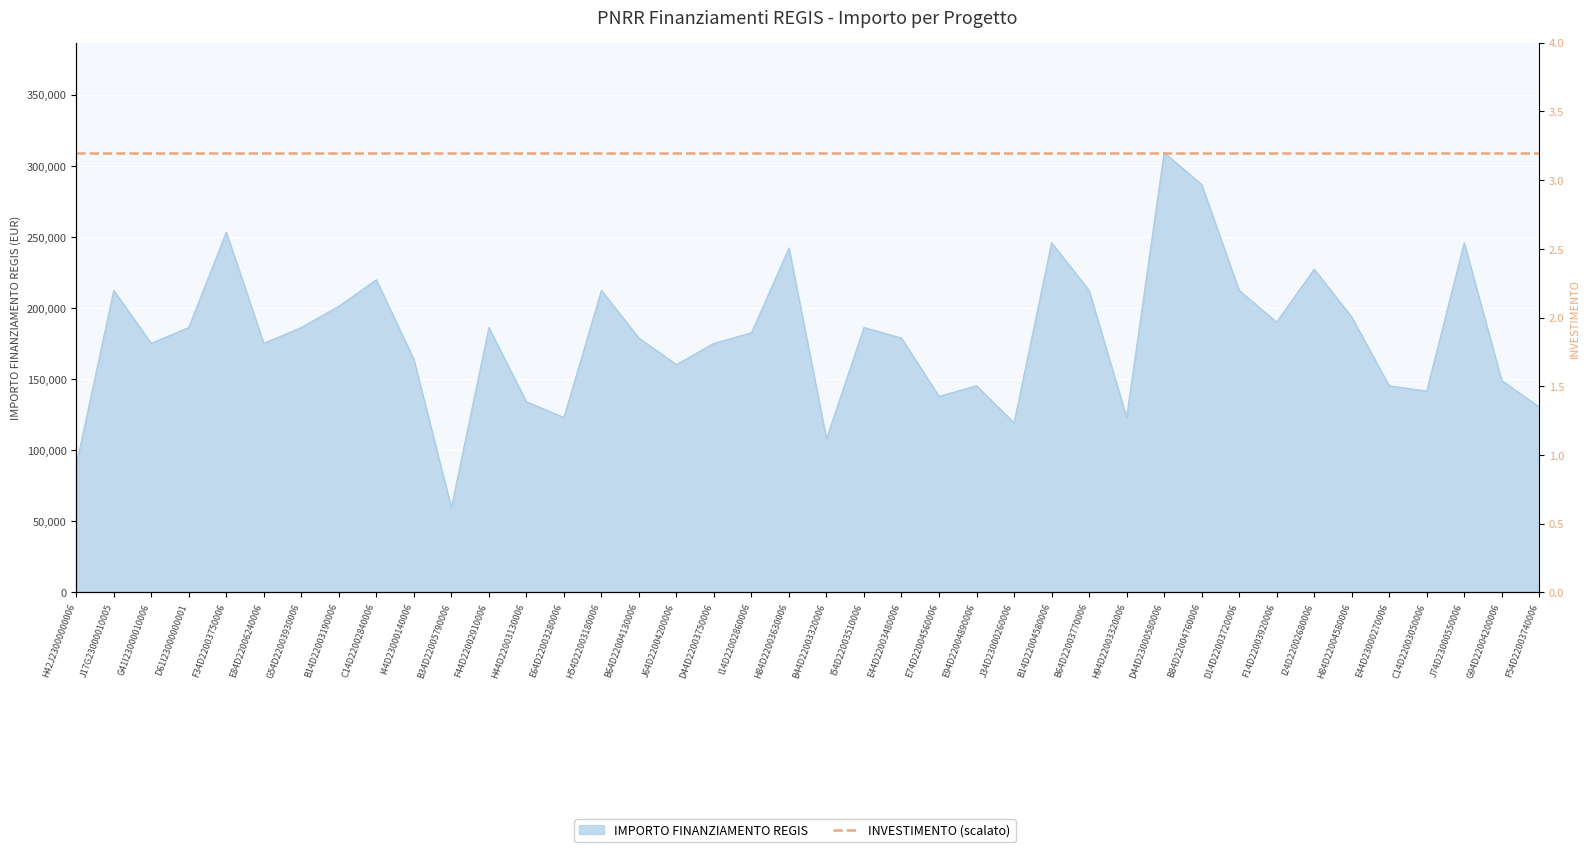

Does the chart display data point markers on the line(s)?

No